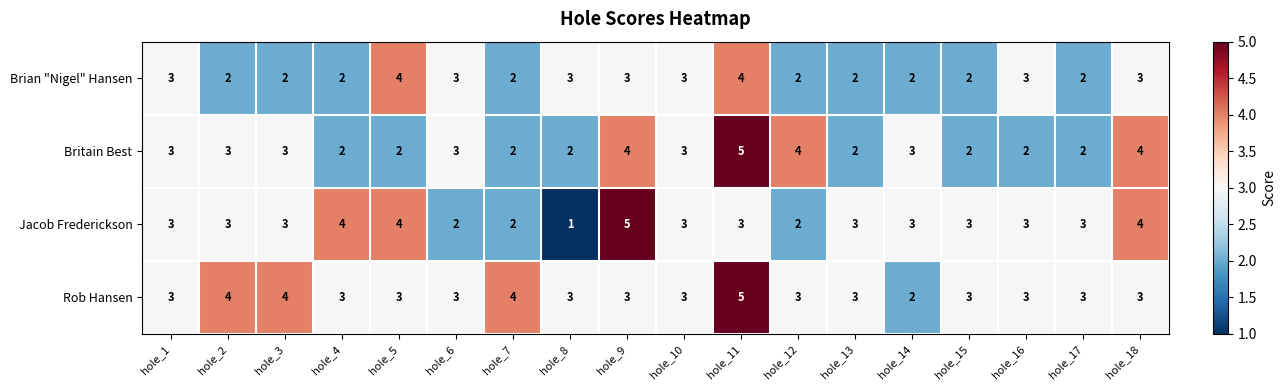

Which series has the largest total across all categories?

Rob Hansen